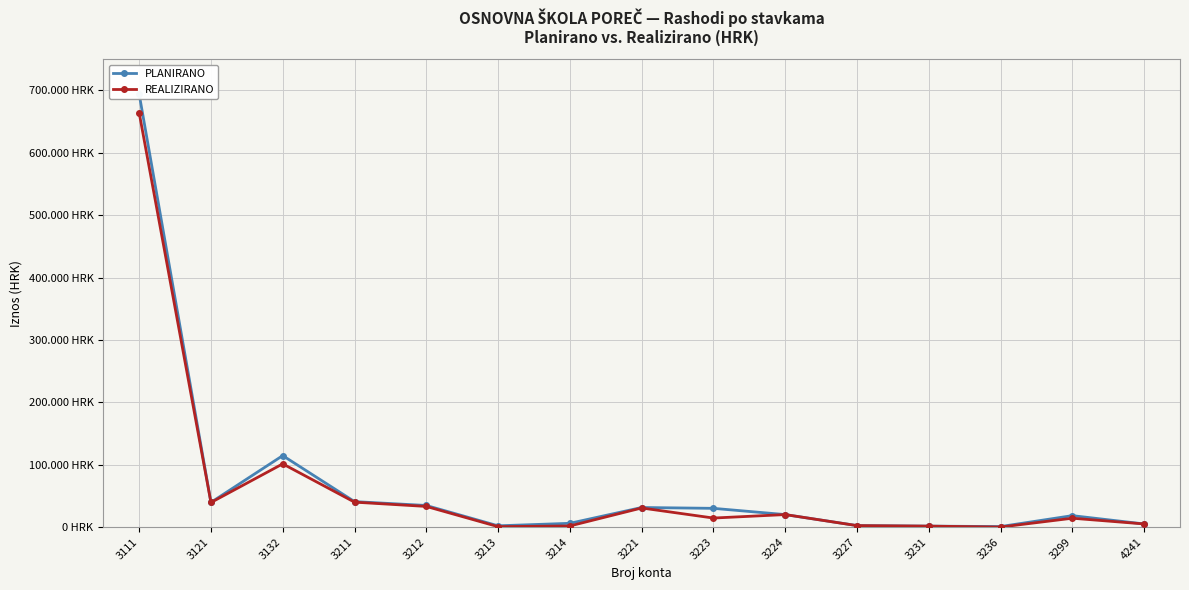

Reading left to right, extract all data points from this chart.

PLANIRANO: 694000.0	39550.0	114520.0	40800.0	34600.0	2000.0	6000.0	31350.0	30000.0	20000.0	2400.0	1500.0	800.0	18300.0	5000.0
REALIZIRANO: 664020.4	39369.4	101316.4	39936.9	33067.3	655.1	1782.7	30577.1	14454.0	19999.1	2321.1	1500.0	0.0	14173.9	4996.5